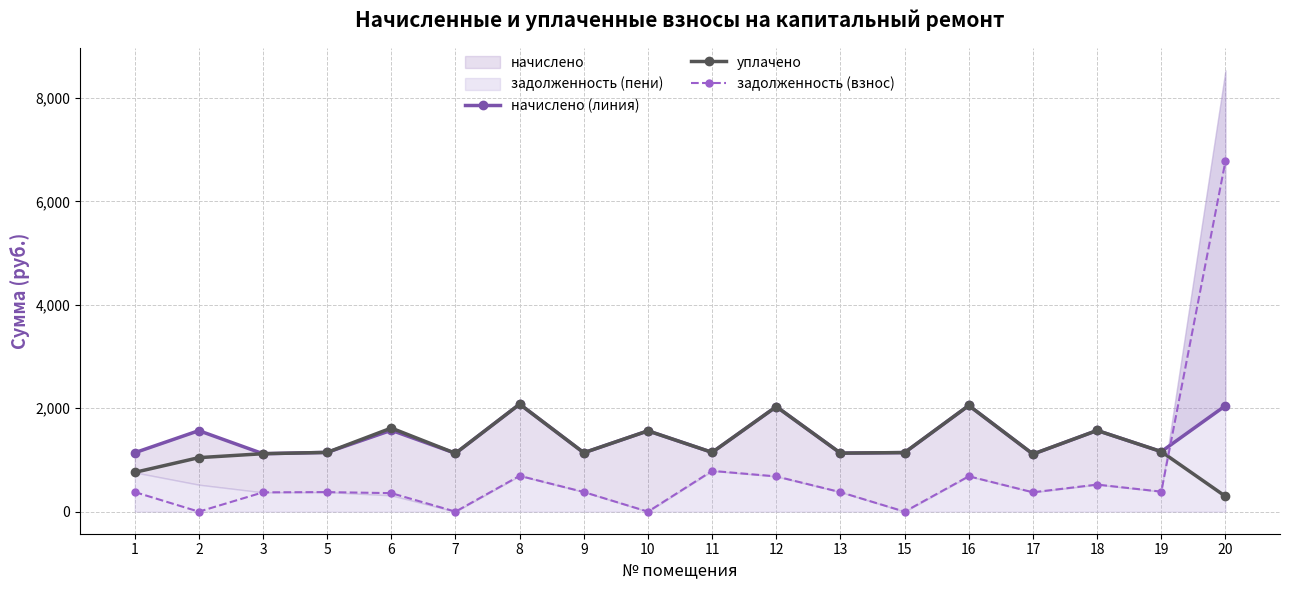

What is the value of the уплачено point at the 10th from the left?

1146.7